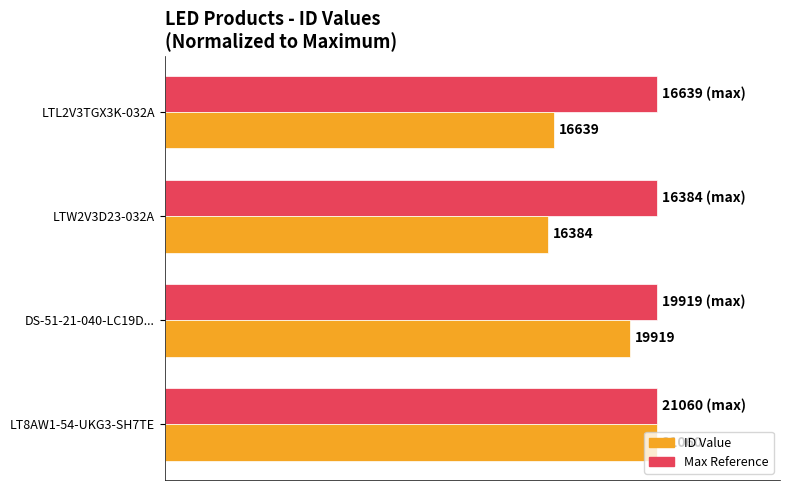

How many groups of bars are there?

4